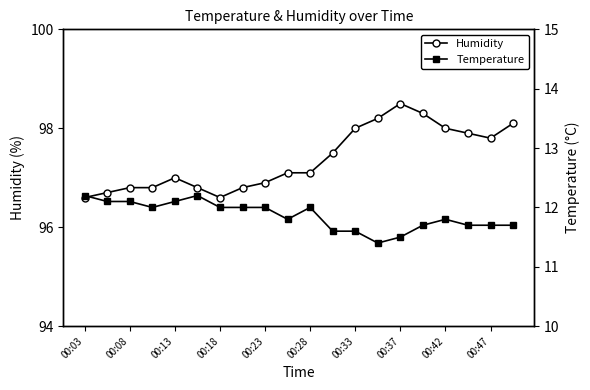

What is the difference between the highest and lowest values at 00:33?

86.4